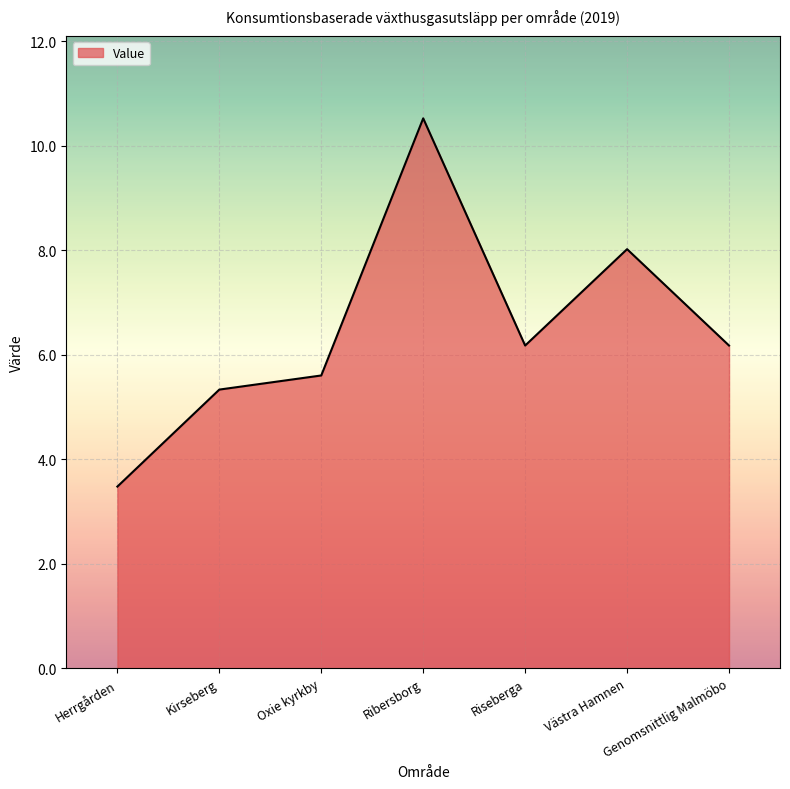

What is the sum of the values at Kirseberg and Genomsnittlig Malmöbo?

11.5